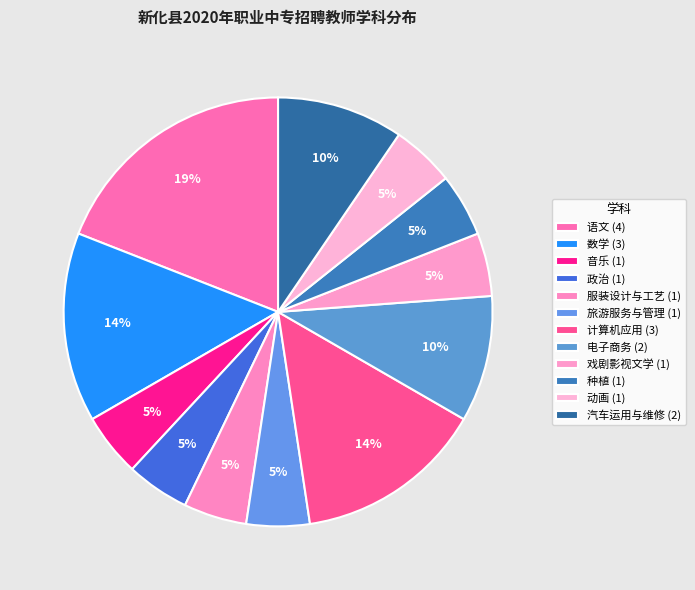

What percentage do 汽车运用与维修 and 旅游服务与管理 together represent?

14.3%